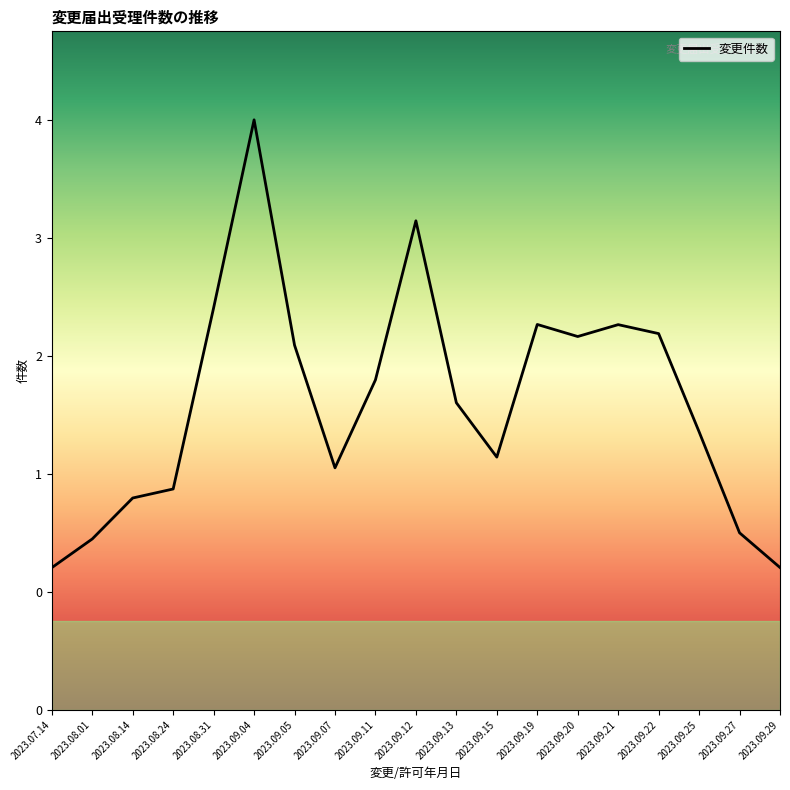

Does the chart display data point markers on the line(s)?

No